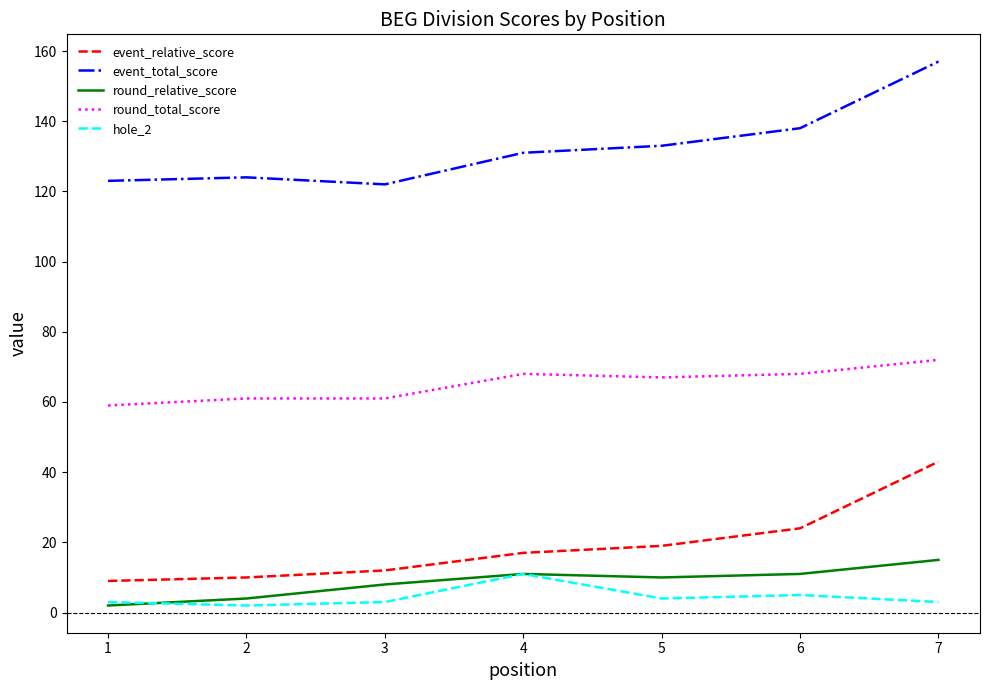

What is the lowest value of the round_total_score series?

59